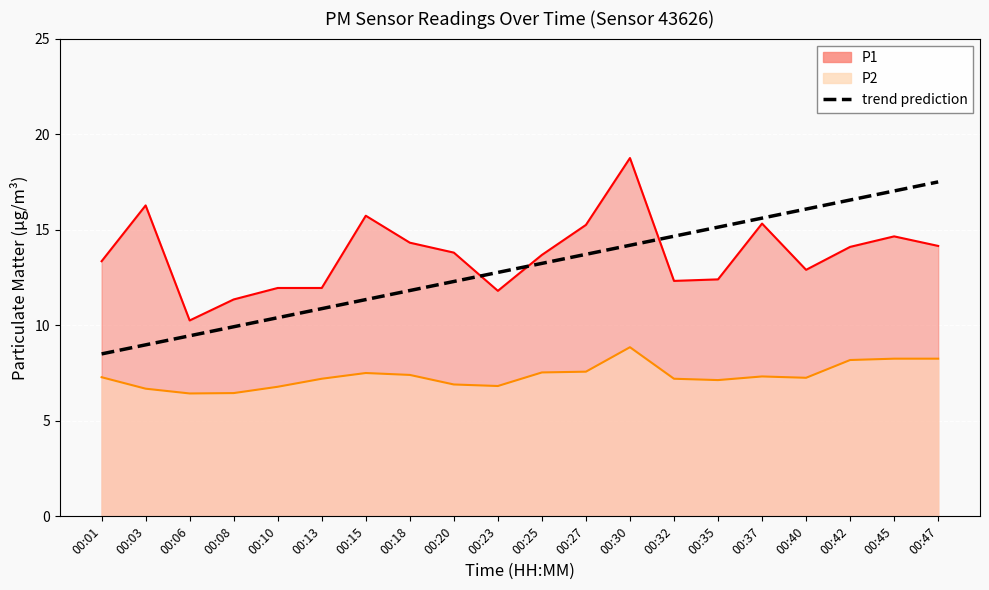

How many values are below 13?

10